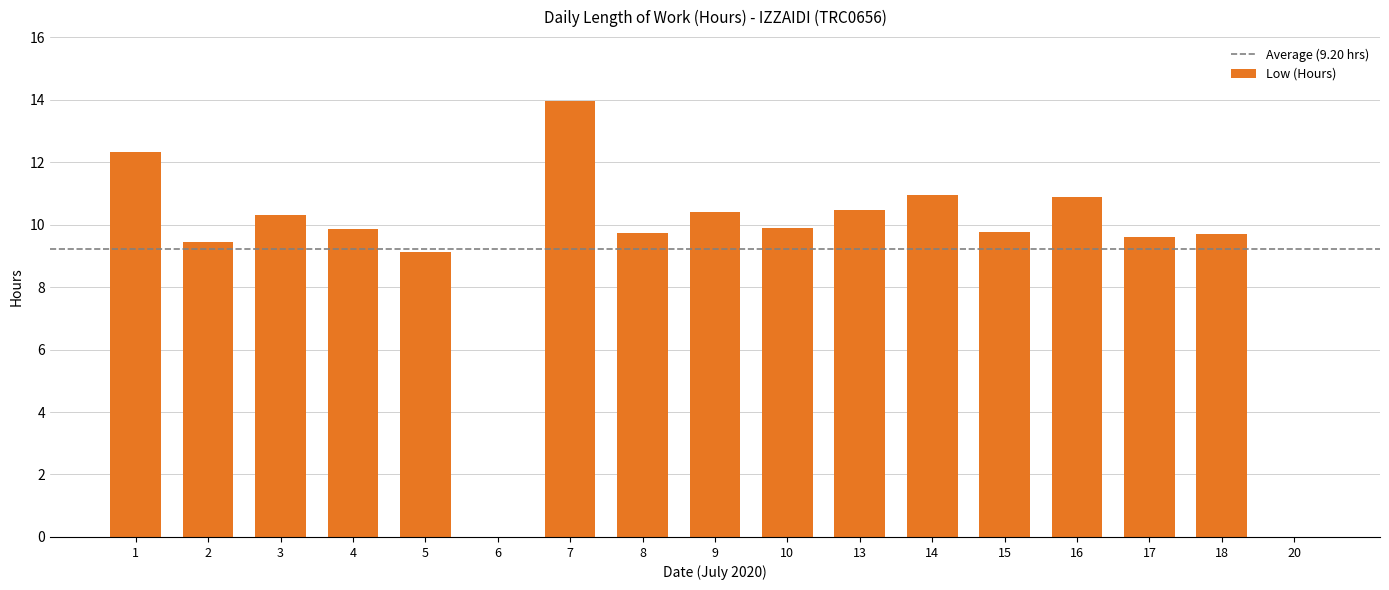

What is the approximate value at 7?

14.0